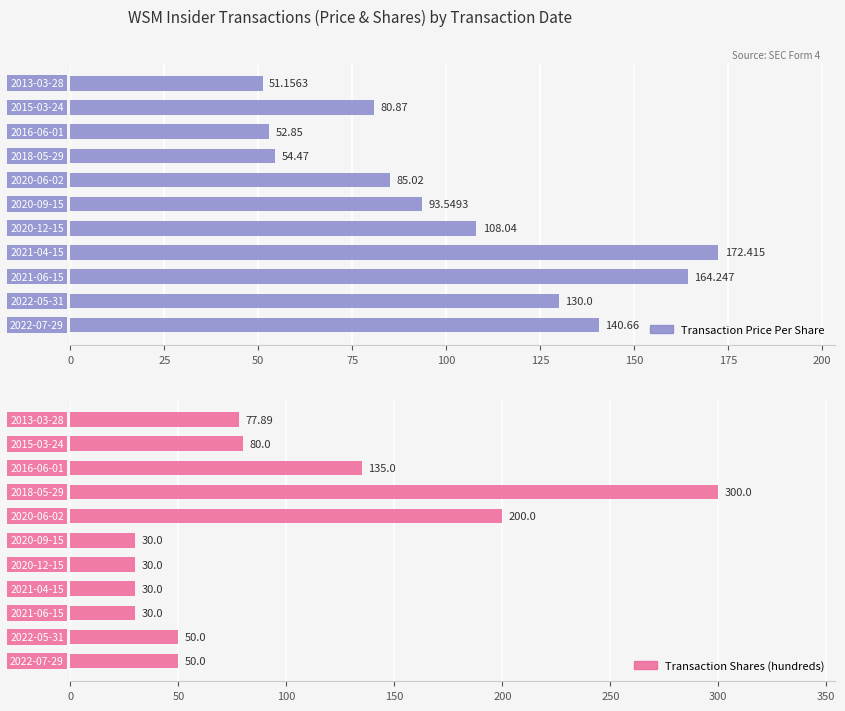

Which series has the widest spread of values?

Transaction Shares (hundreds)